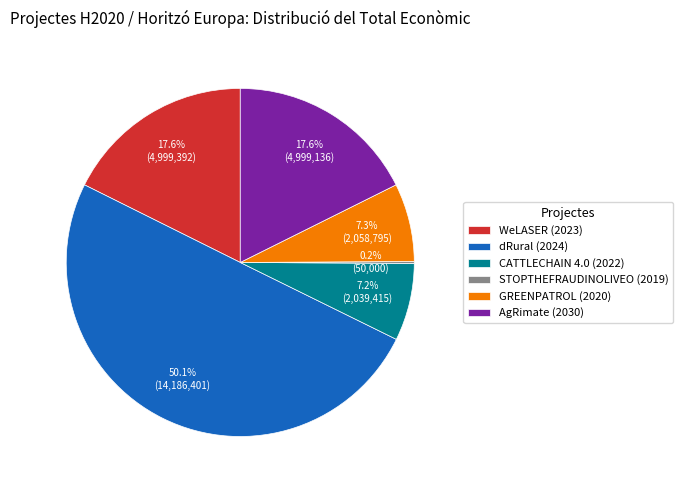

What percentage is the GREENPATROL (2020) slice, to the nearest percent?

7%